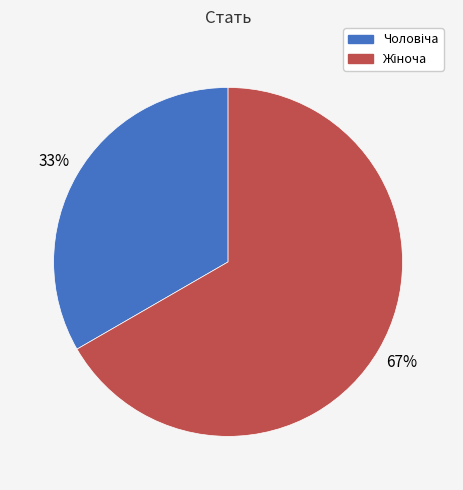

Is there any slice that represents more than half of the pie?

Yes